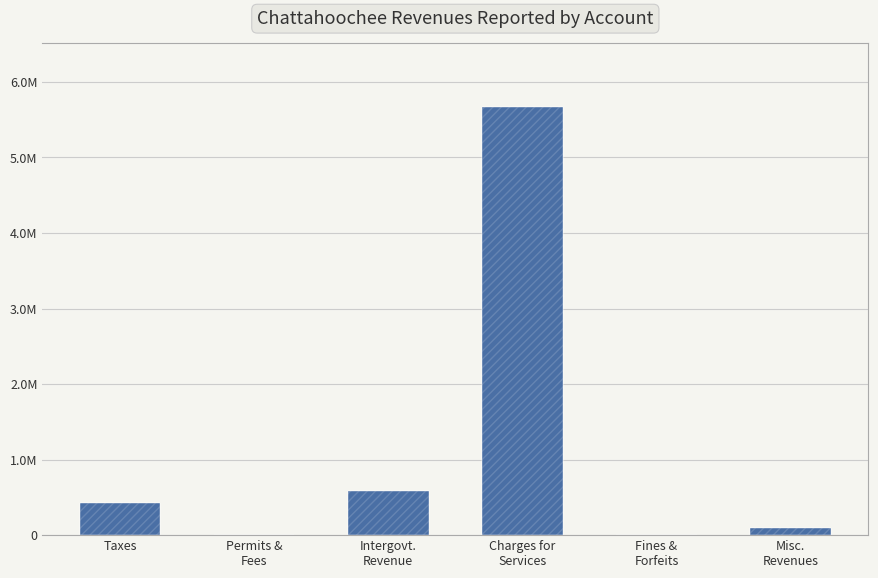

Reading right to left, what are all the values shown in this chart?

93867	4797	5663910	586734	50	429688